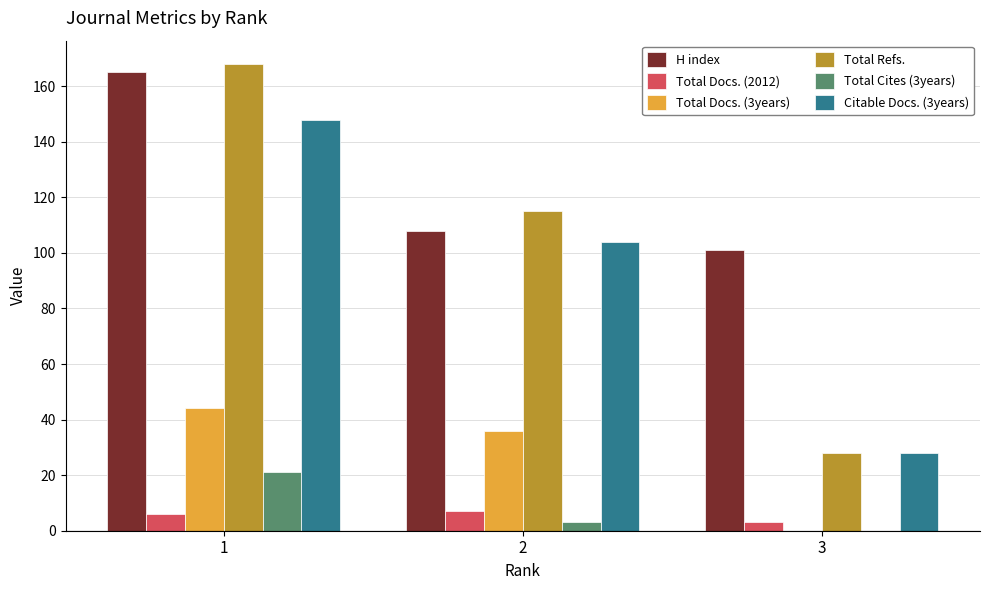

The Total Docs. (3years) series shows 61 at 2. True or false?

False